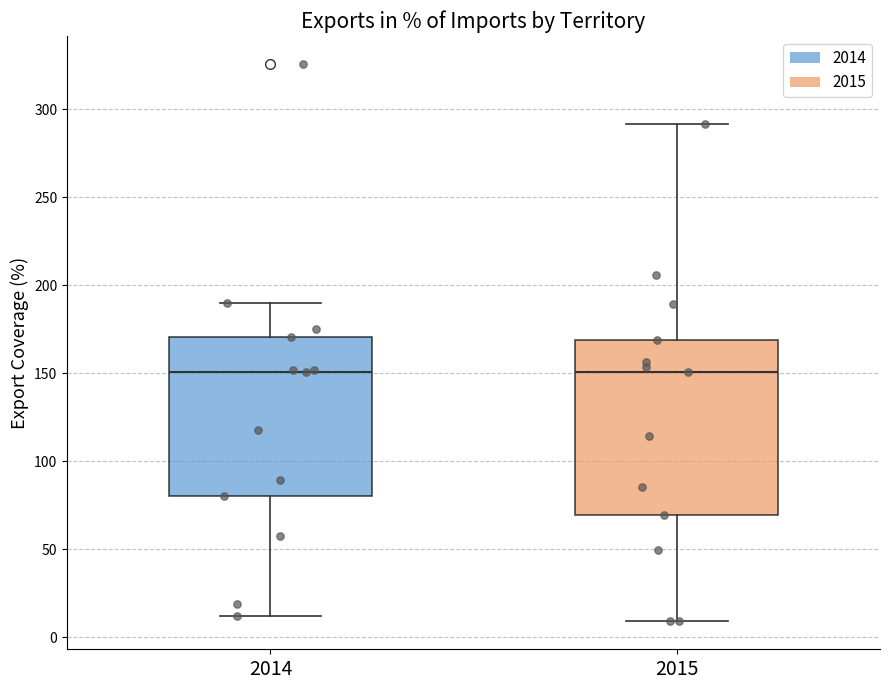

Which box is the tallest, from its lower edge to its upper edge?

2015